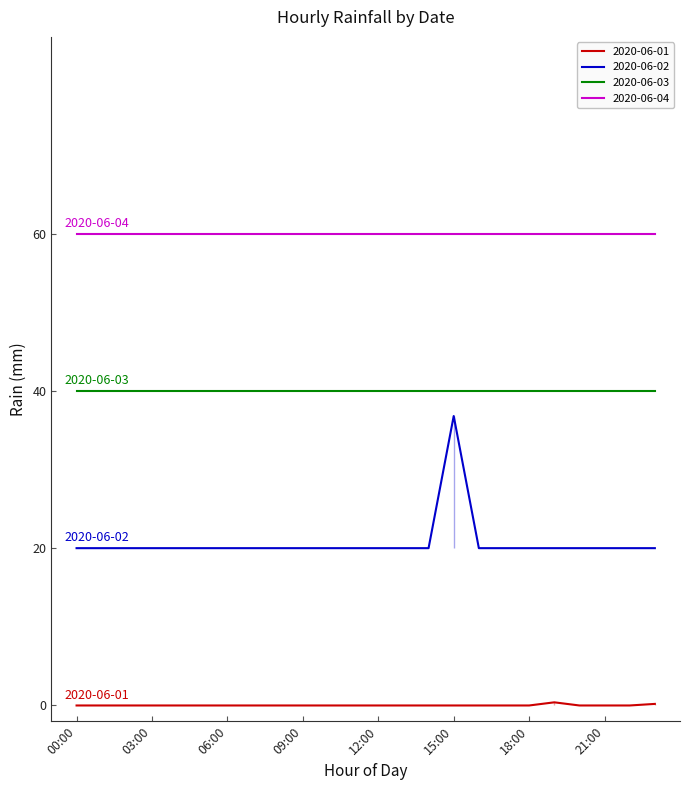

What position from the right is 17:00?

7